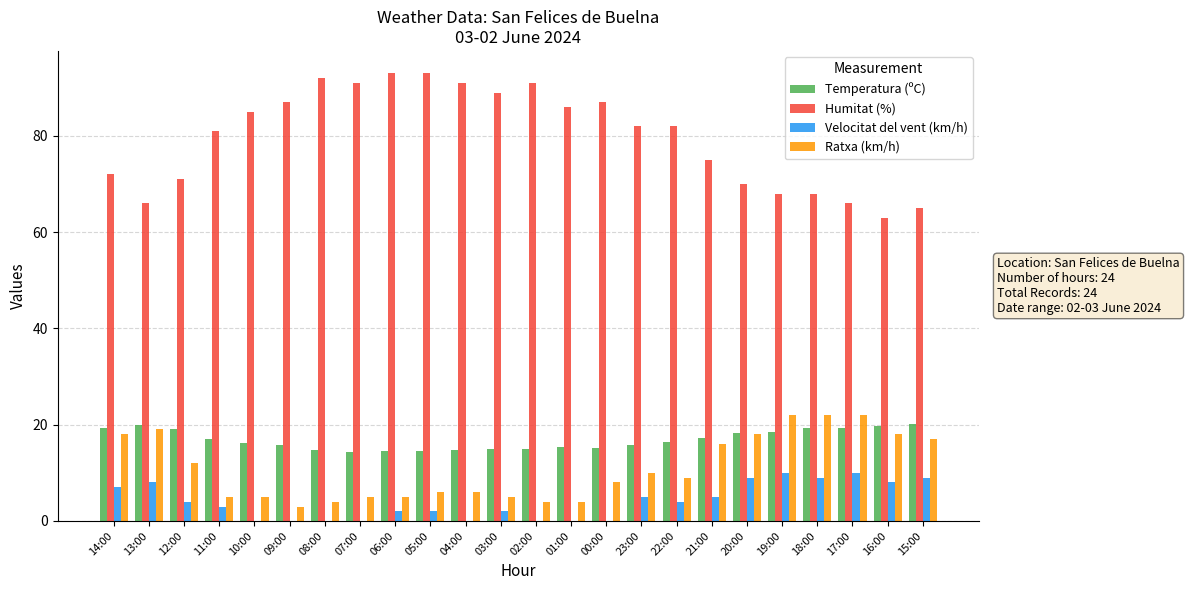

Is the value of Velocitat del vent (km/h) at 22:00 greater than the value of Temperatura (ºC) at 09:00?

No